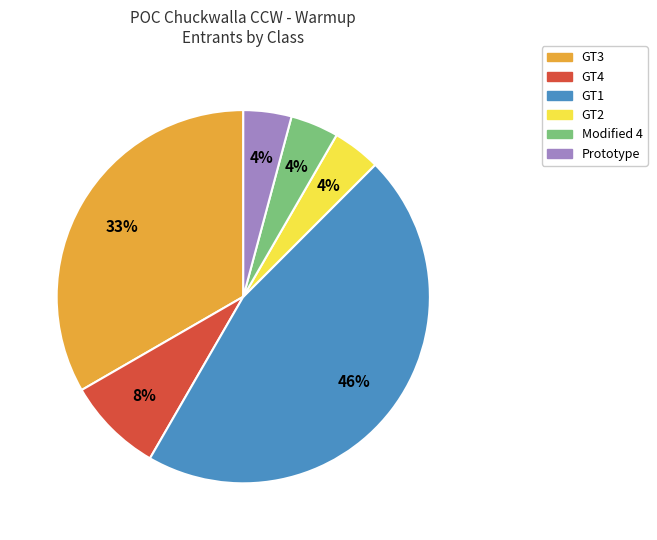

True or false: GT4 accounts for 22% of the total.

False